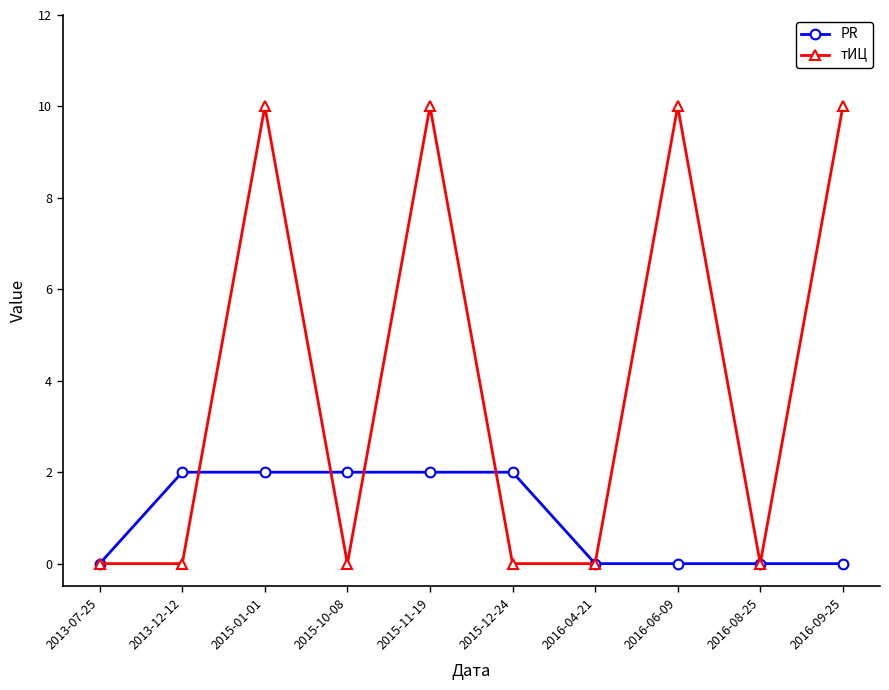

At which category does тИЦ reach its first local peak?

2015-01-01